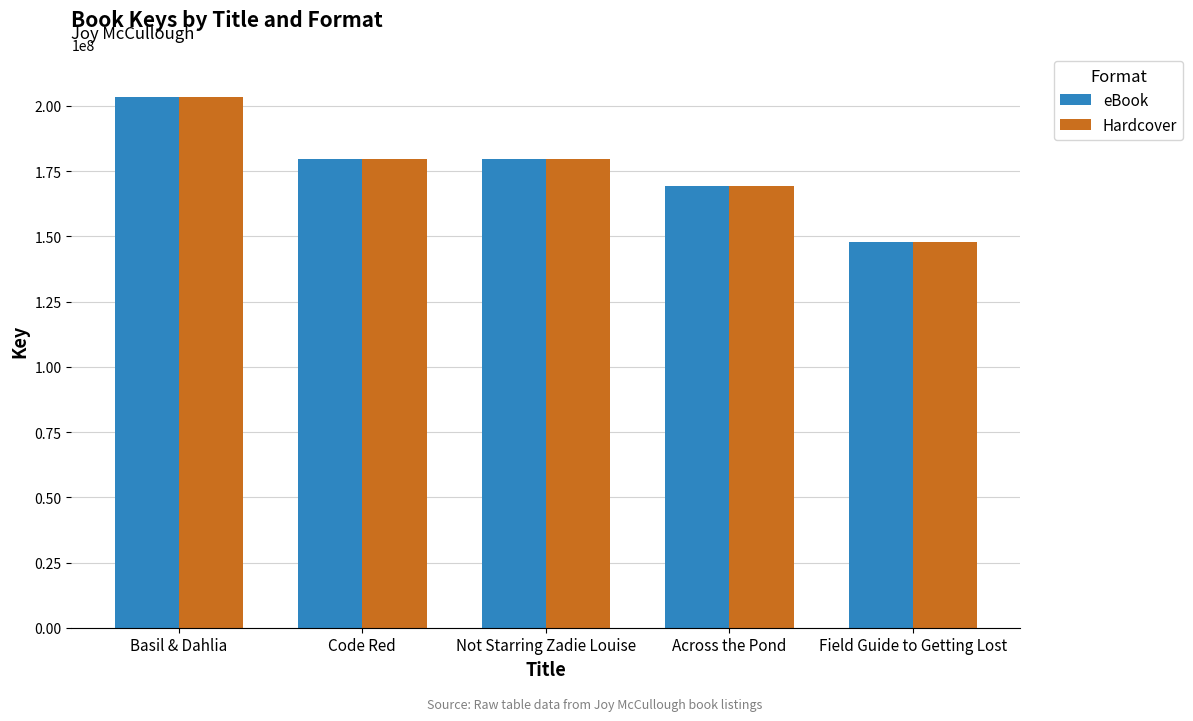

What is the difference between the second highest and second lowest values in the eBook series?

10249431